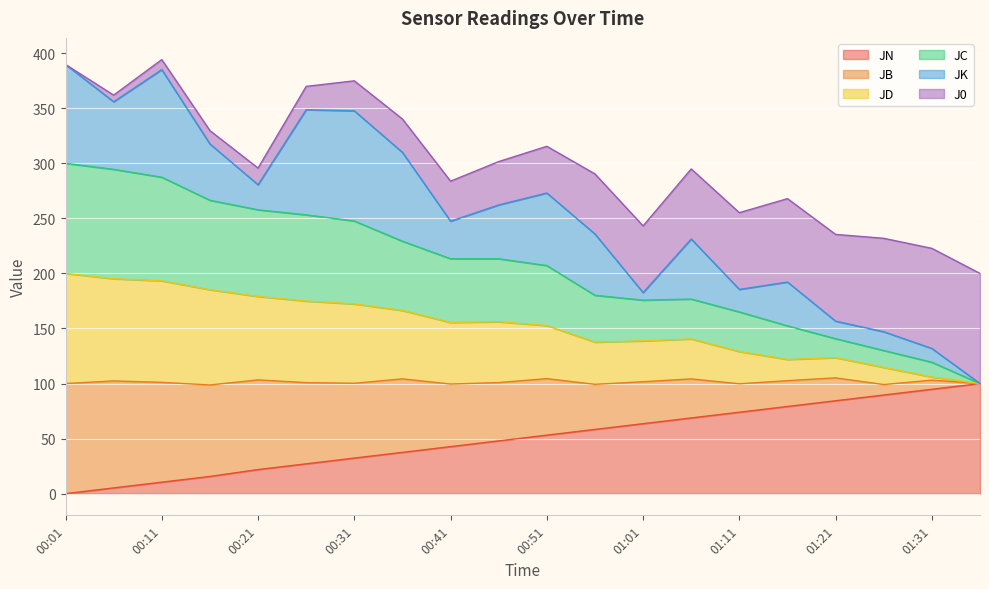

What is the total value across all series at 00:11?

394.2